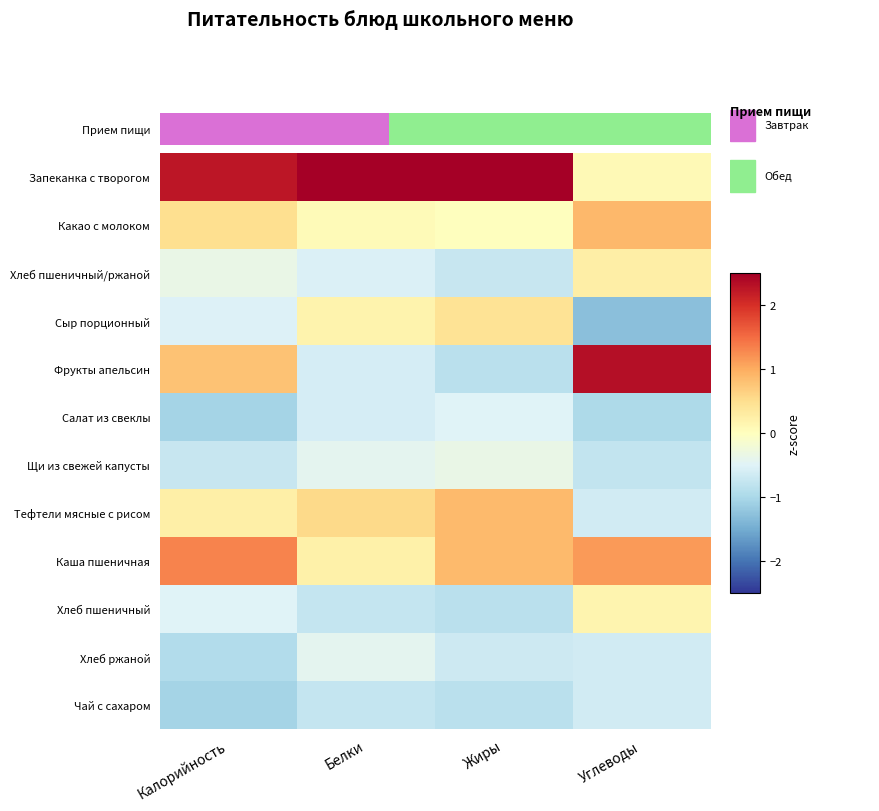

Count the number of categories in the chart.

4